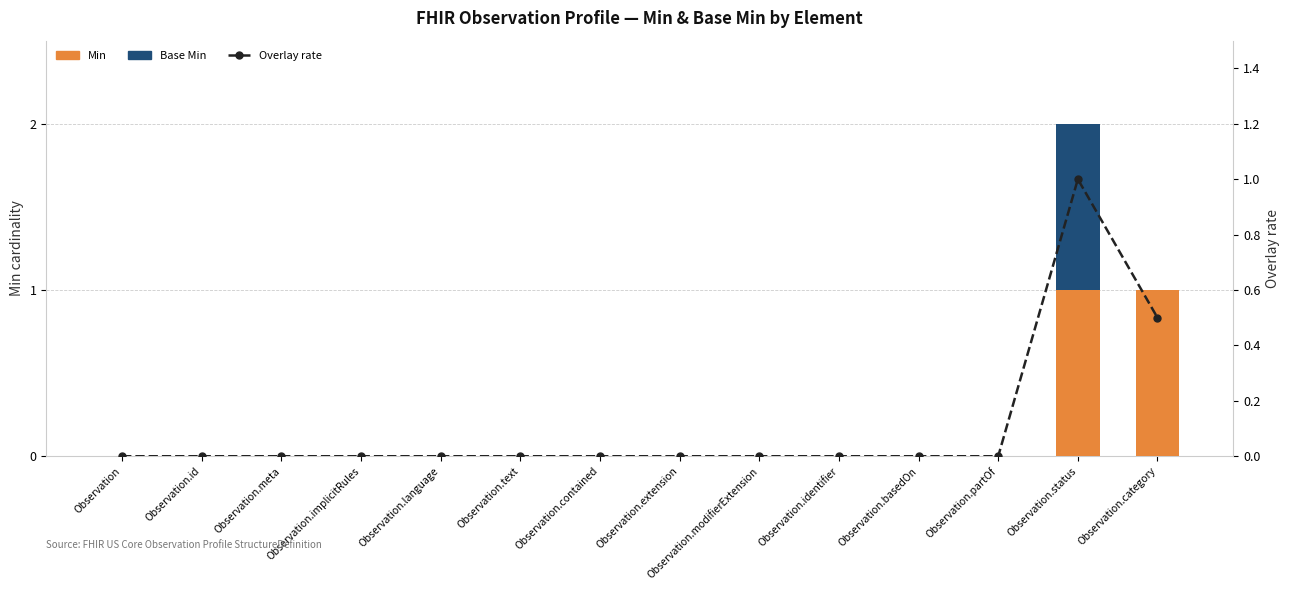

Reading left to right, list all the values displayed in this chart.

Min: Observation=0.0	Observation.id=0.0	Observation.meta=0.0	Observation.implicitRules=0.0	Observation.language=0.0	Observation.text=0.0	Observation.contained=0.0	Observation.extension=0.0	Observation.modifierExtension=0.0	Observation.identifier=0.0	Observation.basedOn=0.0	Observation.partOf=0.0	Observation.status=1.0	Observation.category=1.0
Base Min: Observation=0.0	Observation.id=0.0	Observation.meta=0.0	Observation.implicitRules=0.0	Observation.language=0.0	Observation.text=0.0	Observation.contained=0.0	Observation.extension=0.0	Observation.modifierExtension=0.0	Observation.identifier=0.0	Observation.basedOn=0.0	Observation.partOf=0.0	Observation.status=1.0	Observation.category=0.0
Overlay rate: Observation=0.0	Observation.id=0.0	Observation.meta=0.0	Observation.implicitRules=0.0	Observation.language=0.0	Observation.text=0.0	Observation.contained=0.0	Observation.extension=0.0	Observation.modifierExtension=0.0	Observation.identifier=0.0	Observation.basedOn=0.0	Observation.partOf=0.0	Observation.status=1.0	Observation.category=0.5